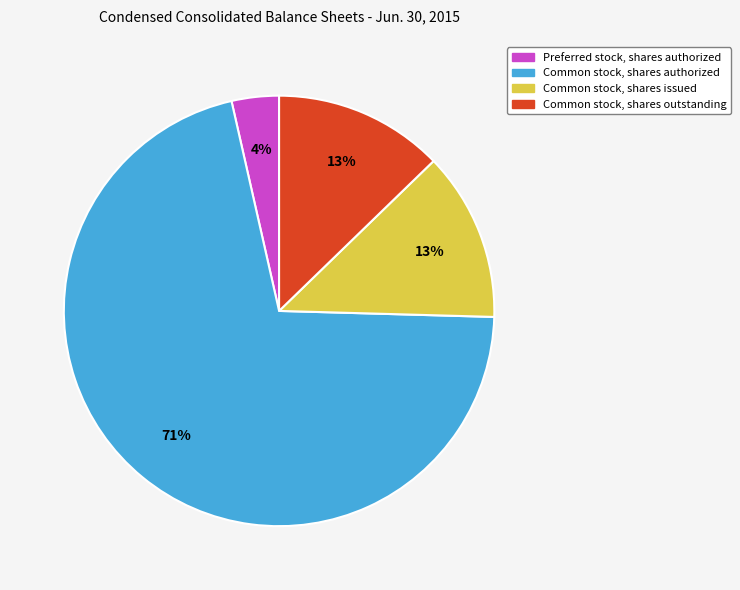

How many segments does this pie chart have?

4